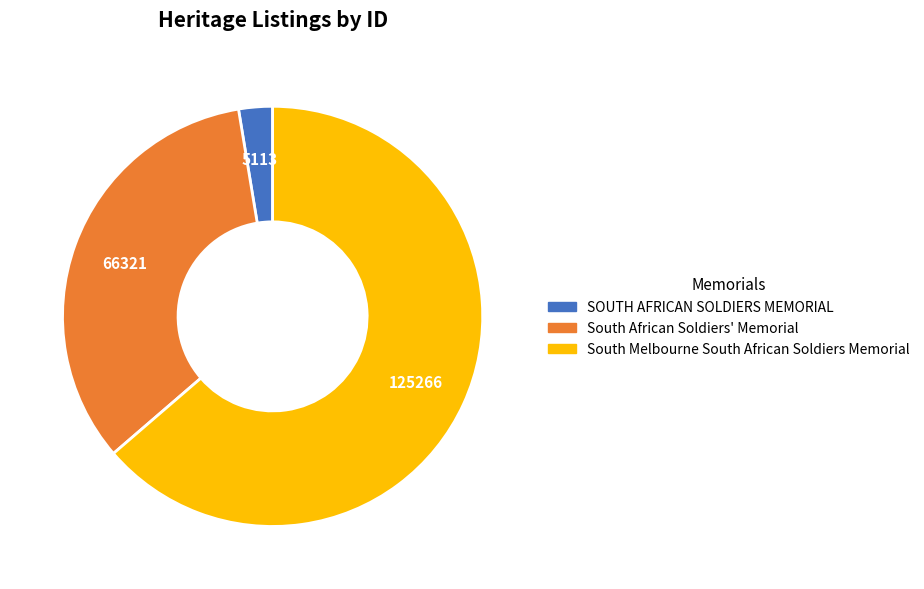

Which category has the biggest portion of the pie?

South Melbourne South African Soldiers Memorial